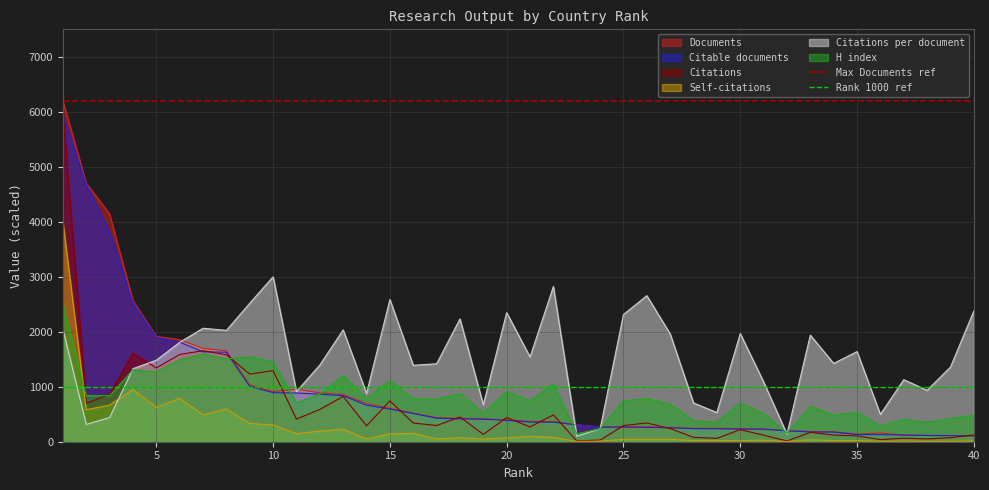

What is the maximum value for Citable documents?

5921.0